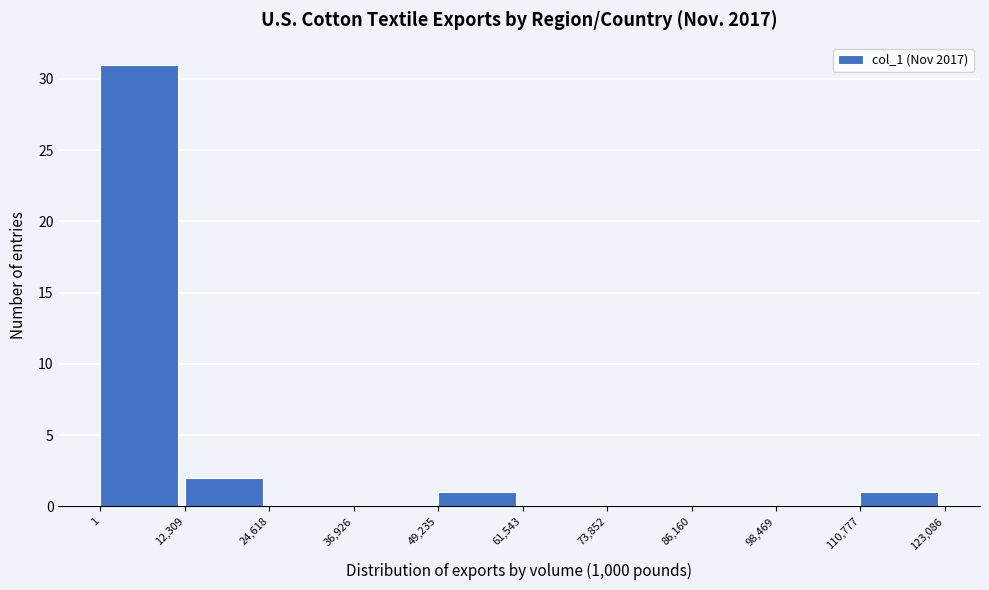

Reading left to right, list every bar in this chart as the range it spans on the x-axis followed by its height. The values are not printed on the chart, so give them approximately, as read against the axis.

1 to 12,309: 31
12,309 to 24,618: 2
24,618 to 36,926: 0
36,926 to 49,235: 0
49,235 to 61,543: 1
61,543 to 73,852: 0
73,852 to 86,160: 0
86,160 to 98,469: 0
98,469 to 110,777: 0
110,777 to 123,086: 1